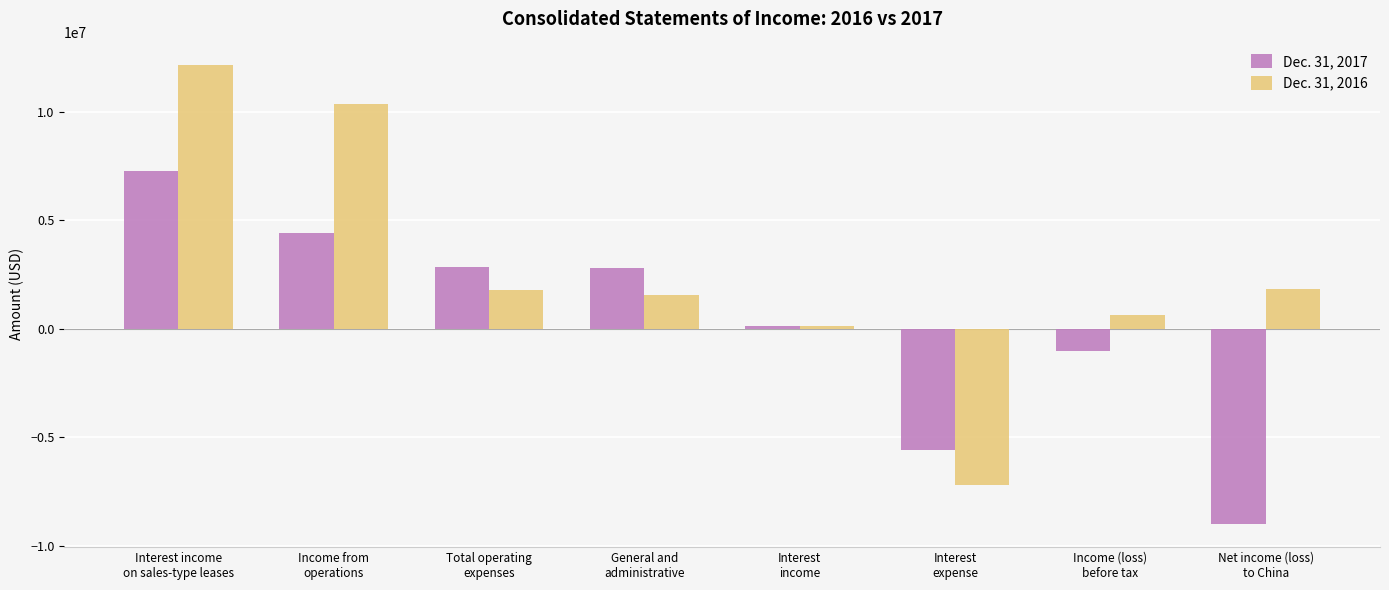

Count the number of data series in this chart.

2